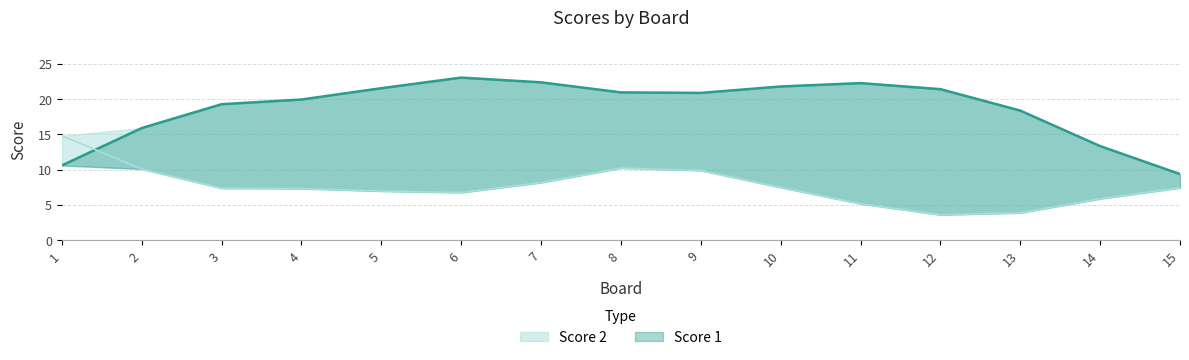

How many lines are shown in the chart?

2